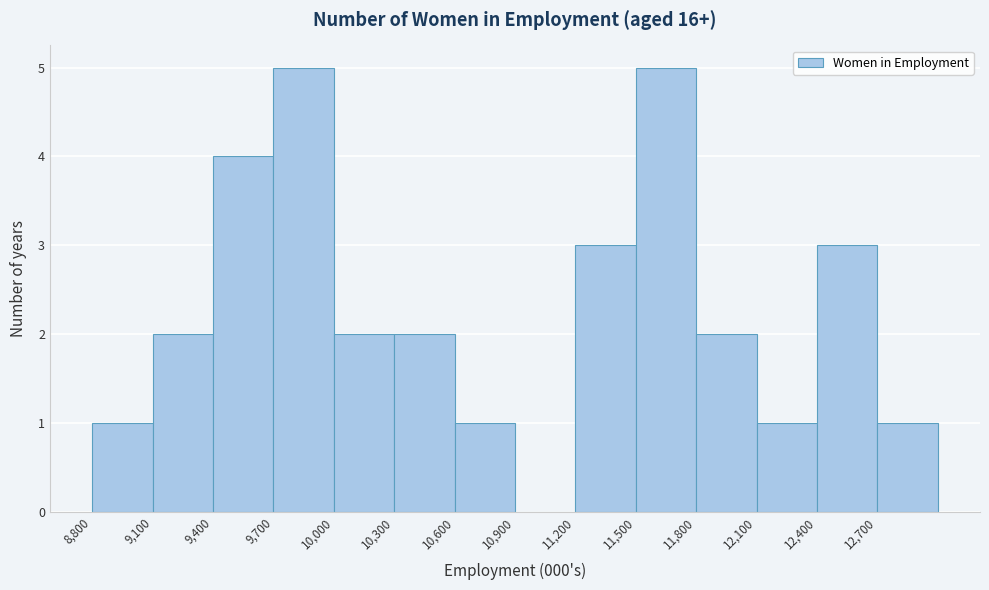

Reading left to right, list every bar in this chart as the range it spans on the x-axis followed by its height. The values are not printed on the chart, so give them approximately, as read against the axis.

8800 to 9100: 1
9100 to 9400: 2
9400 to 9700: 4
9700 to 10000: 5
10000 to 10300: 2
10300 to 10600: 2
10600 to 10900: 1
10900 to 11200: 0
11200 to 11500: 3
11500 to 11800: 5
11800 to 12100: 2
12100 to 12400: 1
12400 to 12700: 3
12700 to 13000: 1